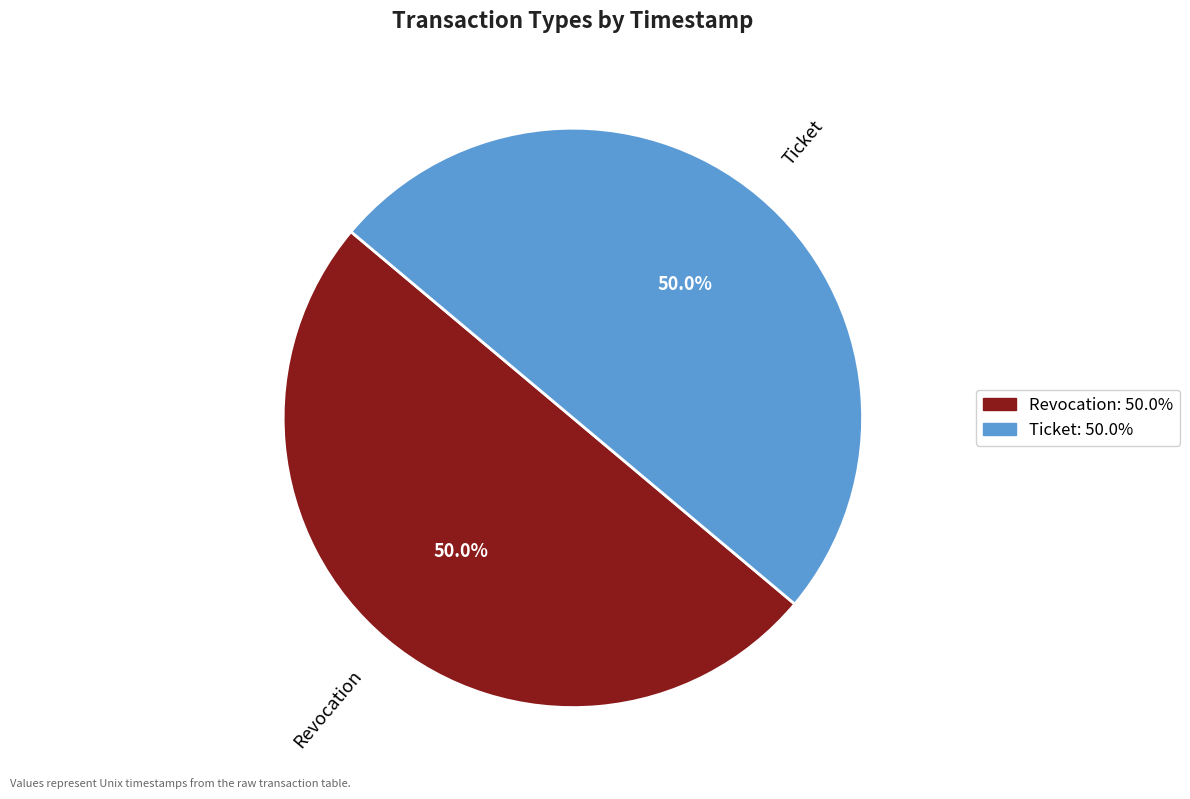

What percentage is NOT represented by Ticket?

50.0%